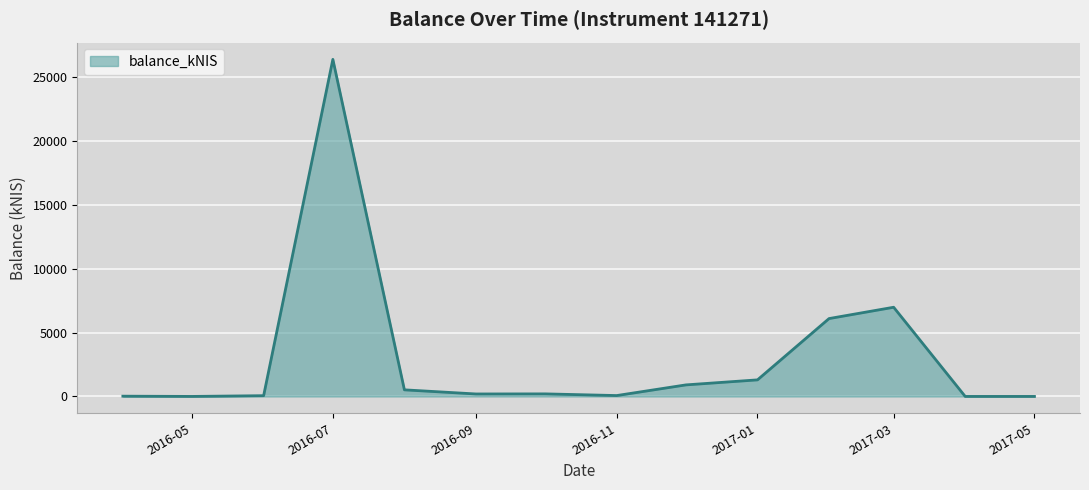

At which category does the data reach its first local valley?

2016-05